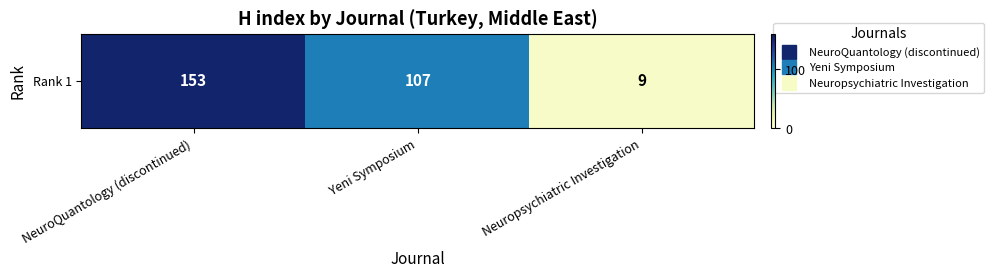

Rank the categories by value from highest to lowest.

NeuroQuantology (discontinued), Yeni Symposium, Neuropsychiatric Investigation